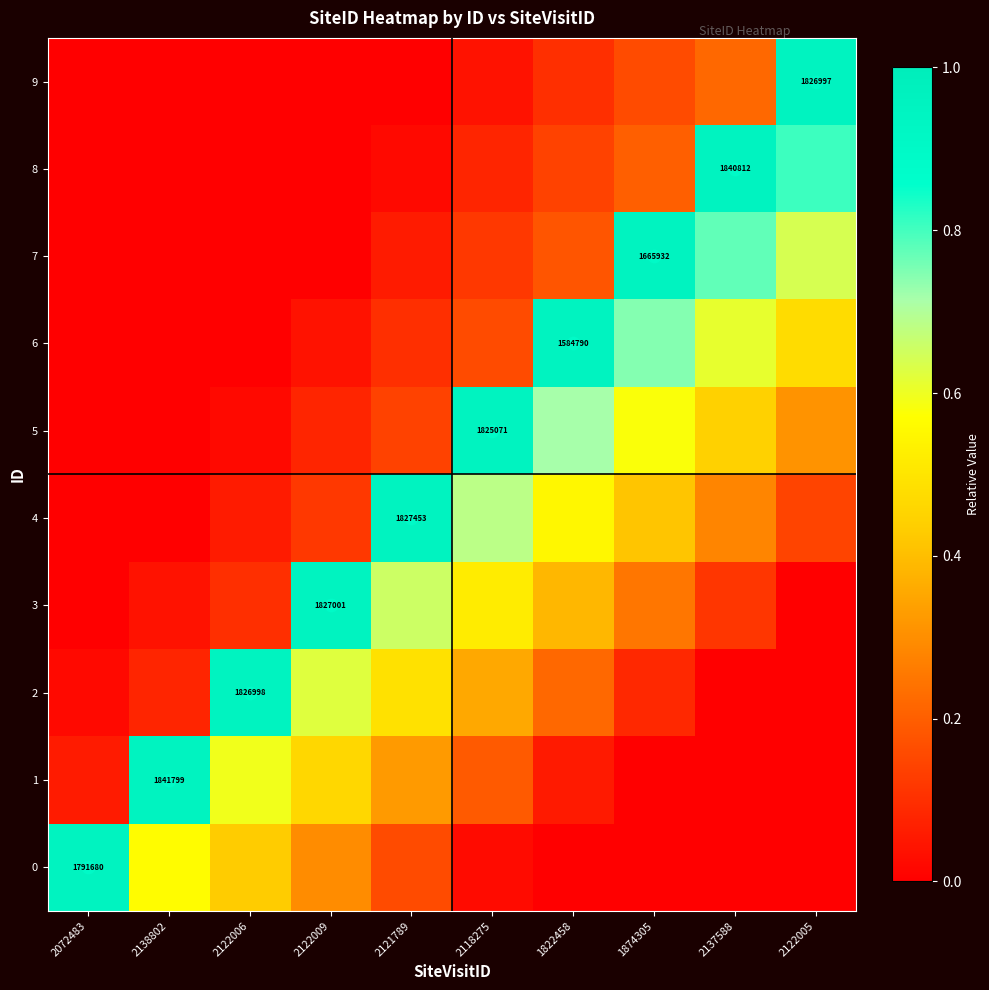

At which label is 8 closest to 0?

2072483